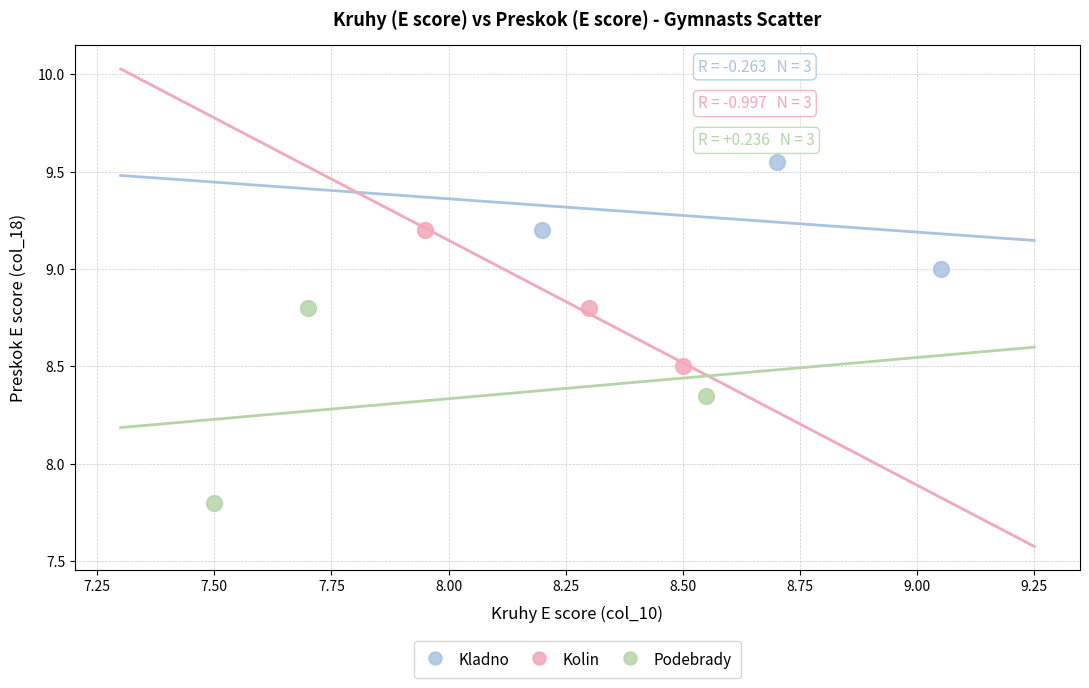

Which series contains the lowest Y value?

Podebrady